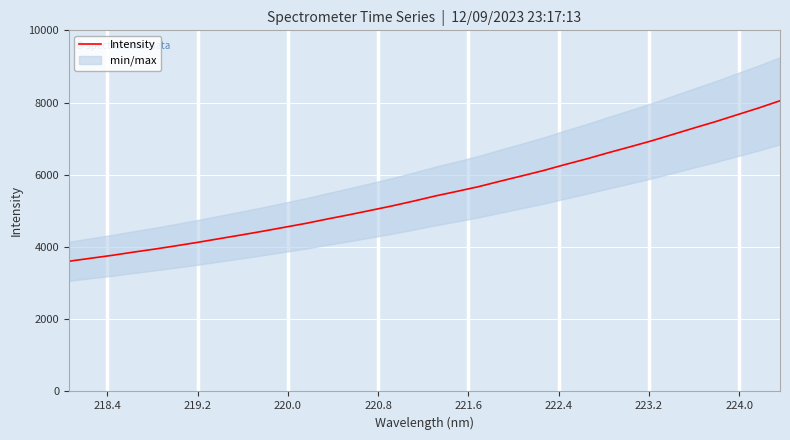

What is the lowest value of the Intensity series?

3605.3